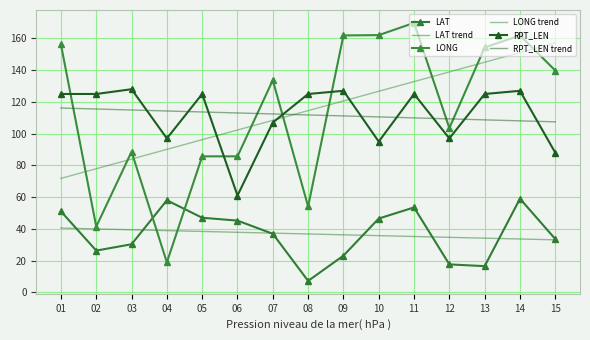

Is the value of LAT at 01 greater than the value of RPT_LEN trend at 10?

No